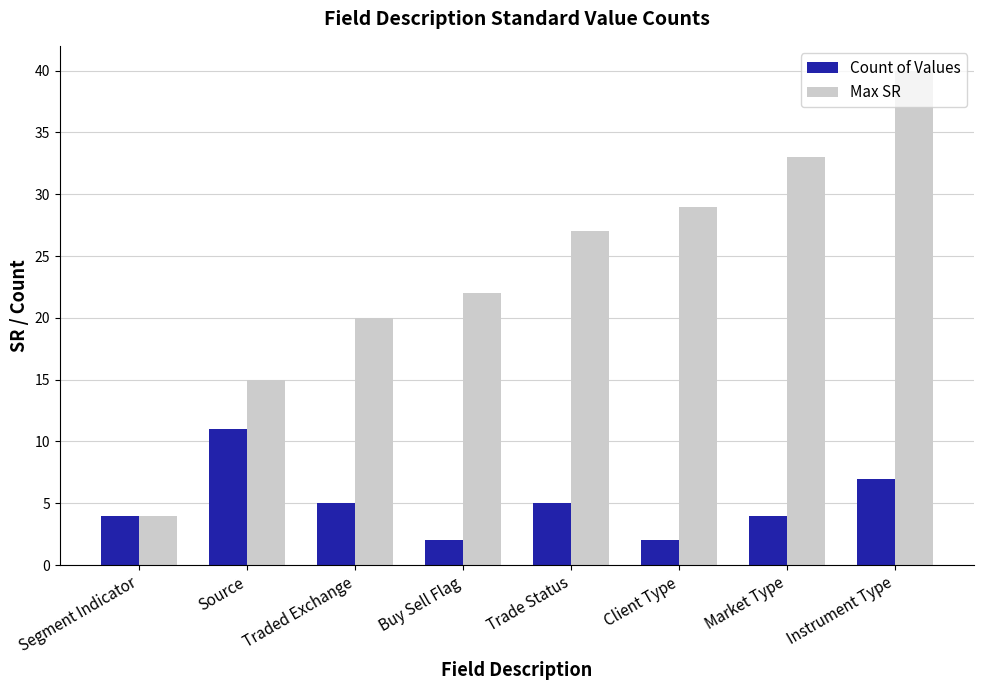

How many data points in Max SR are less than 27?

4